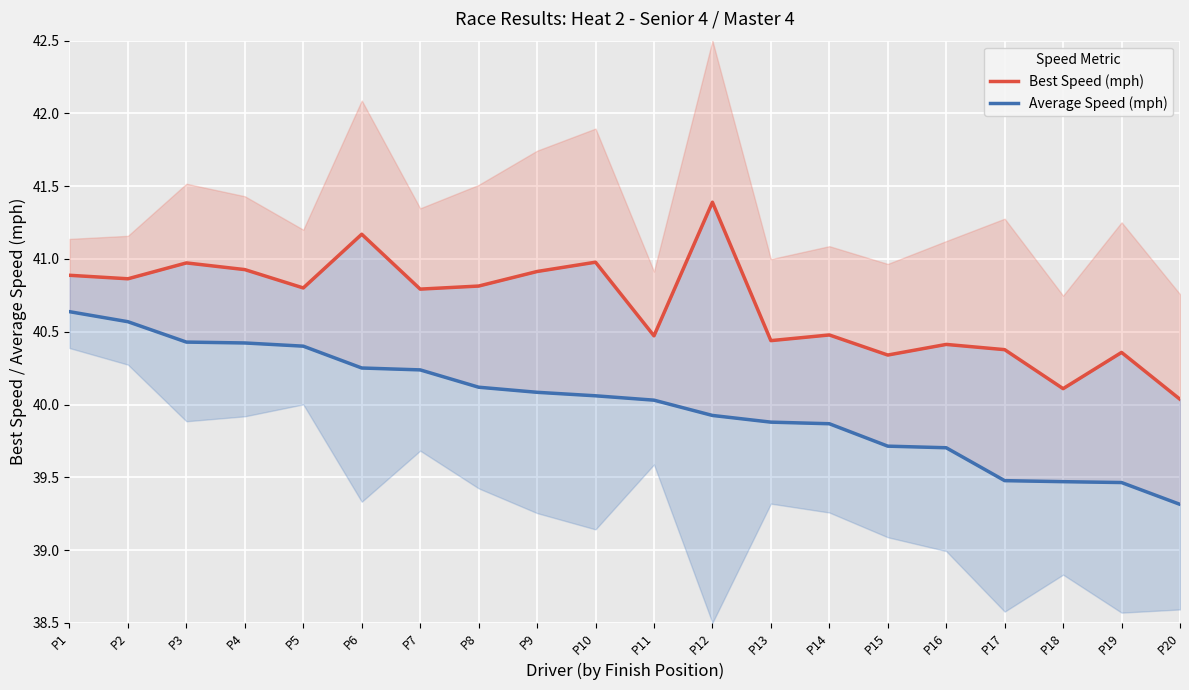

Which series has the largest total across all categories?

Best Speed (mph)